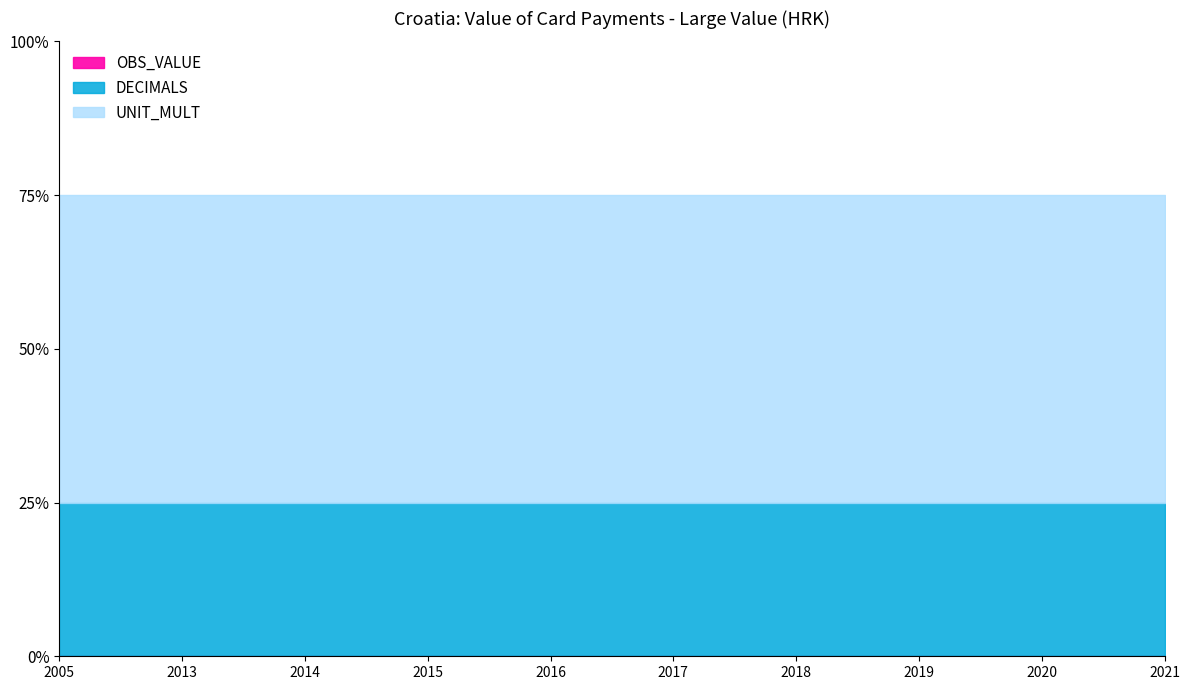

Where is DECIMALS nearest to the value 3?

2005